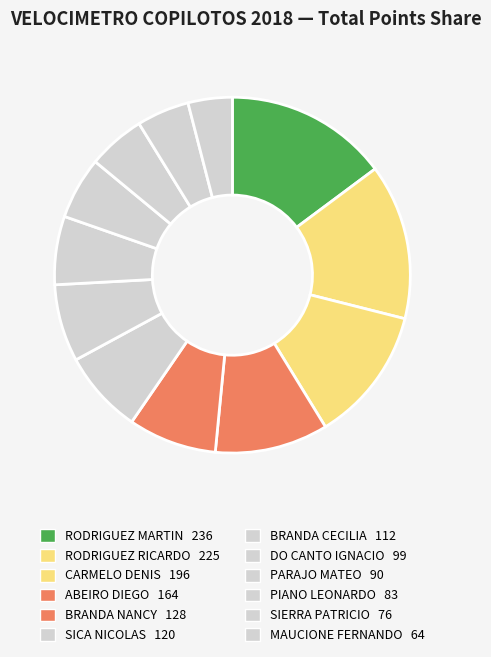

The BRANDA CECILIA slice represents 1% of the pie. True or false?

False